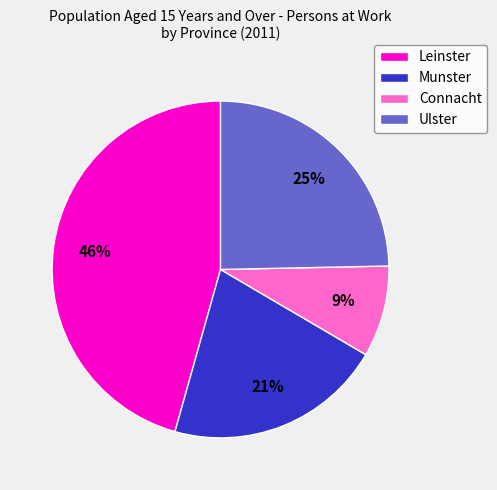

Approximately how many times larger is the value at Munster compared to Ulster?

0.8